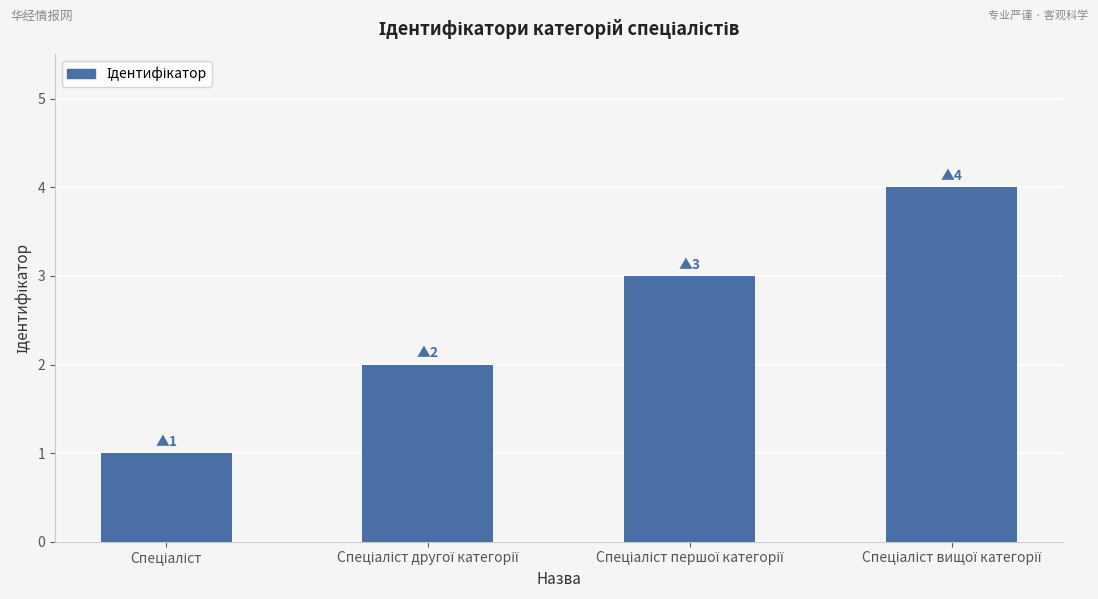

What is the greatest value displayed?

4